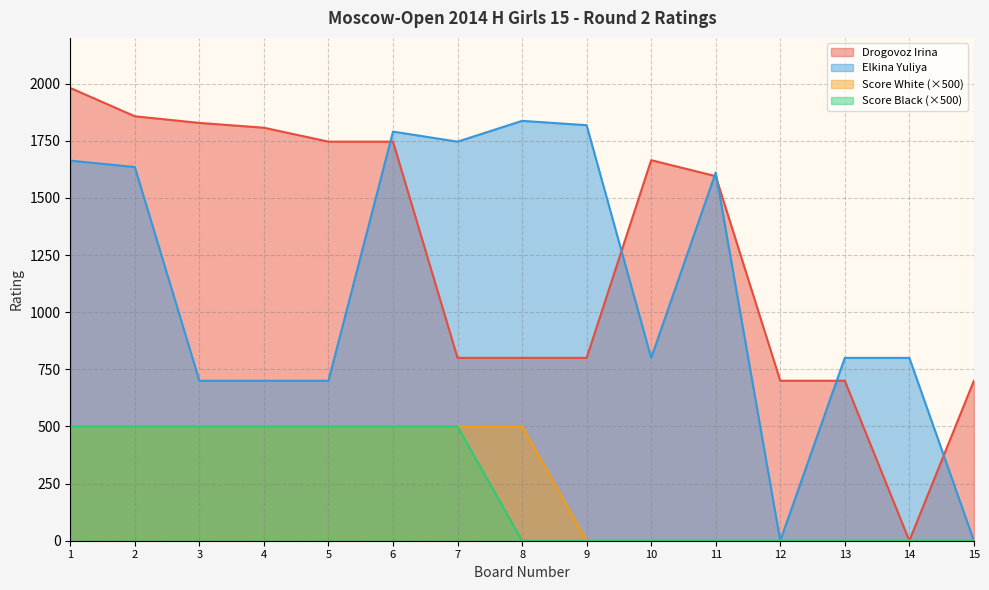

What are all the series names shown in the legend?

Drogovoz Irina, Elkina Yuliya, Score White (×500), Score Black (×500)